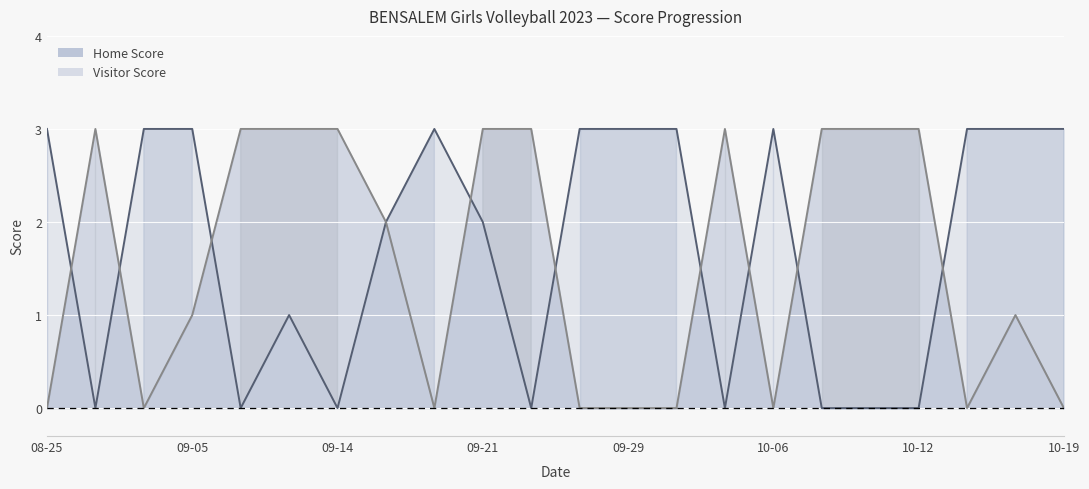

What is the label of the 18th point from the right?

2023-09-07